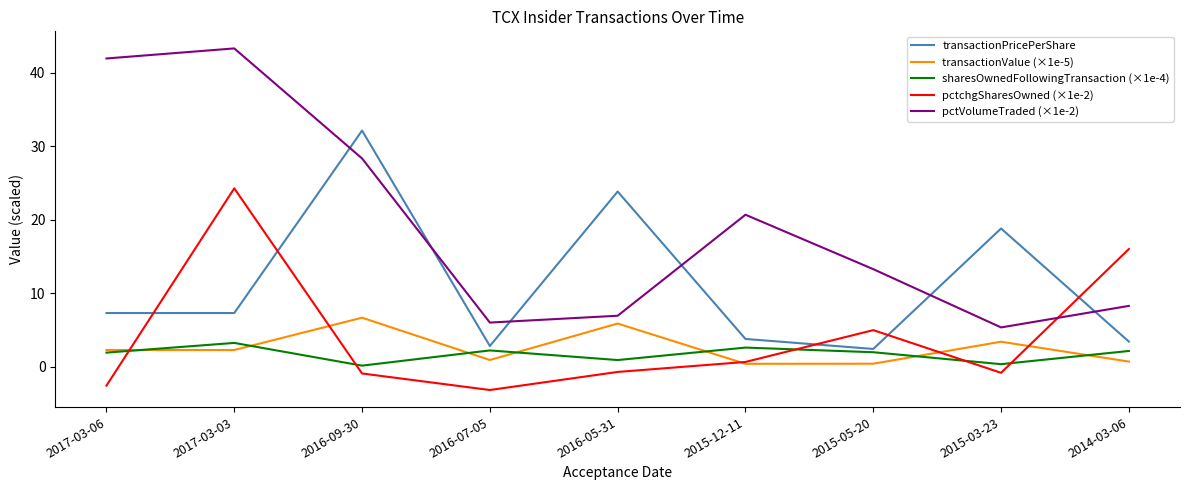

Where does the transactionPricePerShare series first go above 7?

2017-03-06